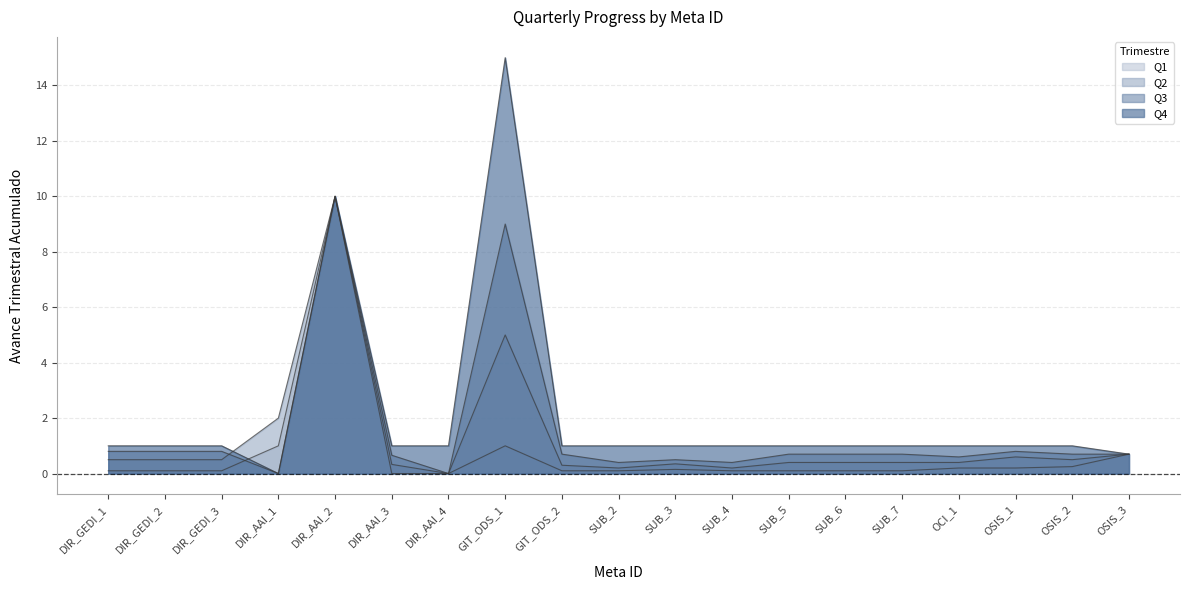

The Q4 series shows 1.0 at OCI_1. True or false?

True